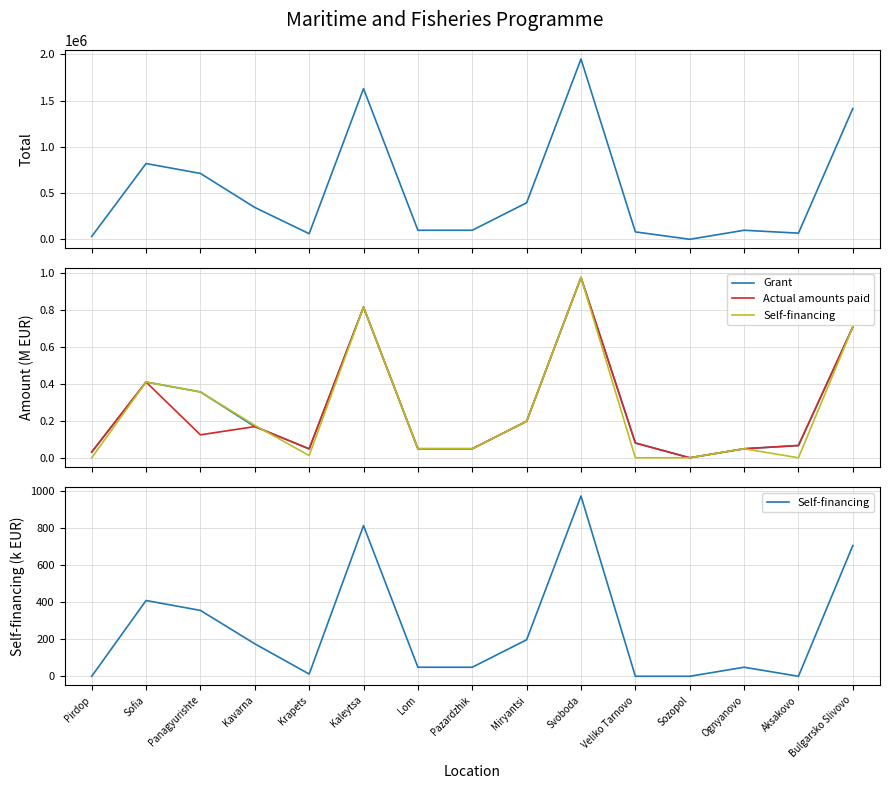

At which label is Grant closest to 0?

Sozopol